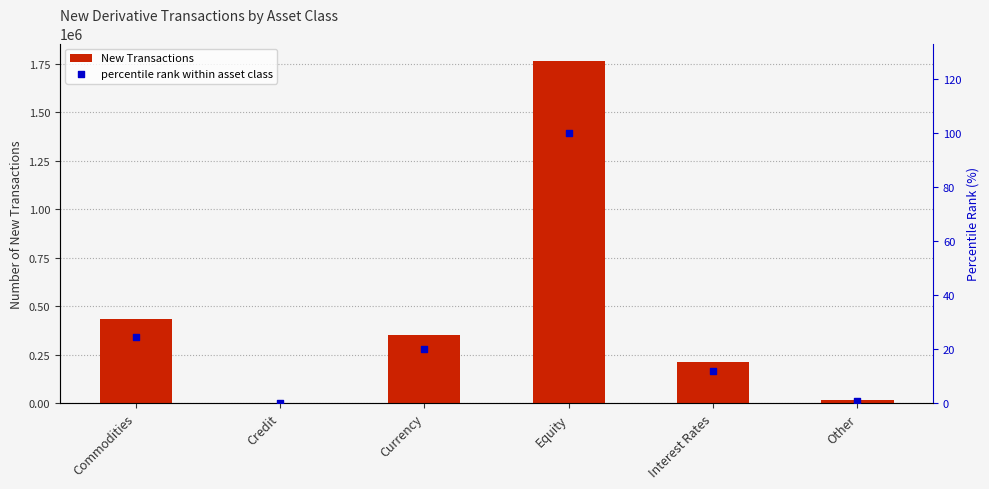

At which category is the sum across all series the highest?

Equity